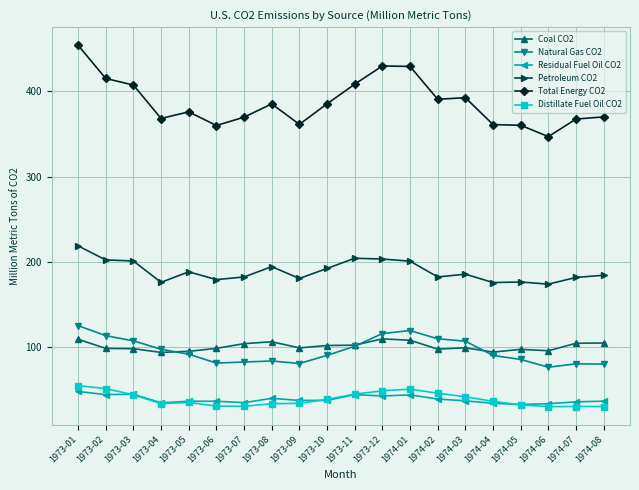

True or false: Coal CO2 has more than 0 points higher than both neighbors.

True